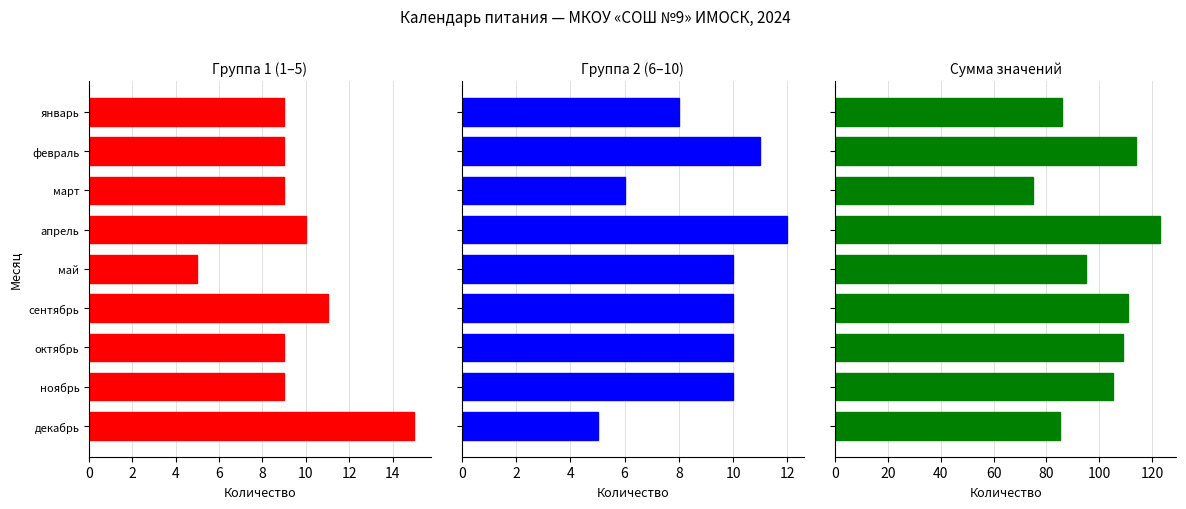

Are the bars horizontal?

Yes